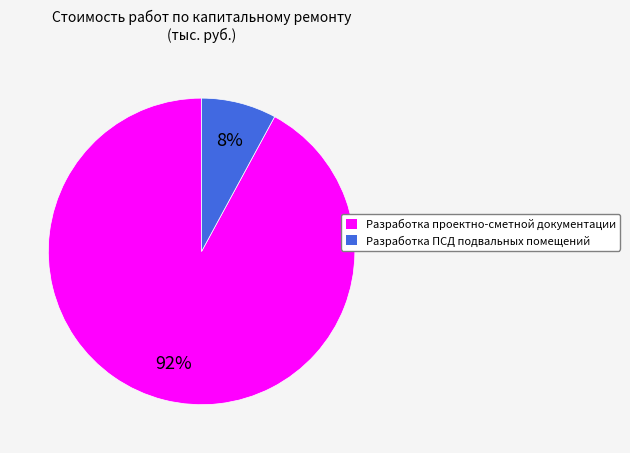

To the nearest percent, what portion does Разработка проектно-сметной документации represent?

92%